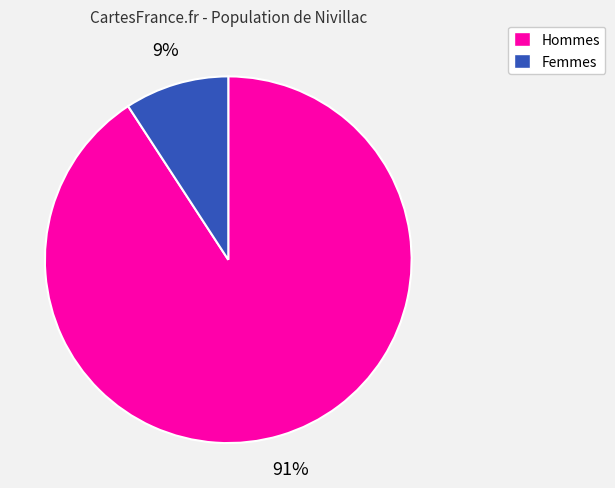

How many segments does this pie chart have?

2